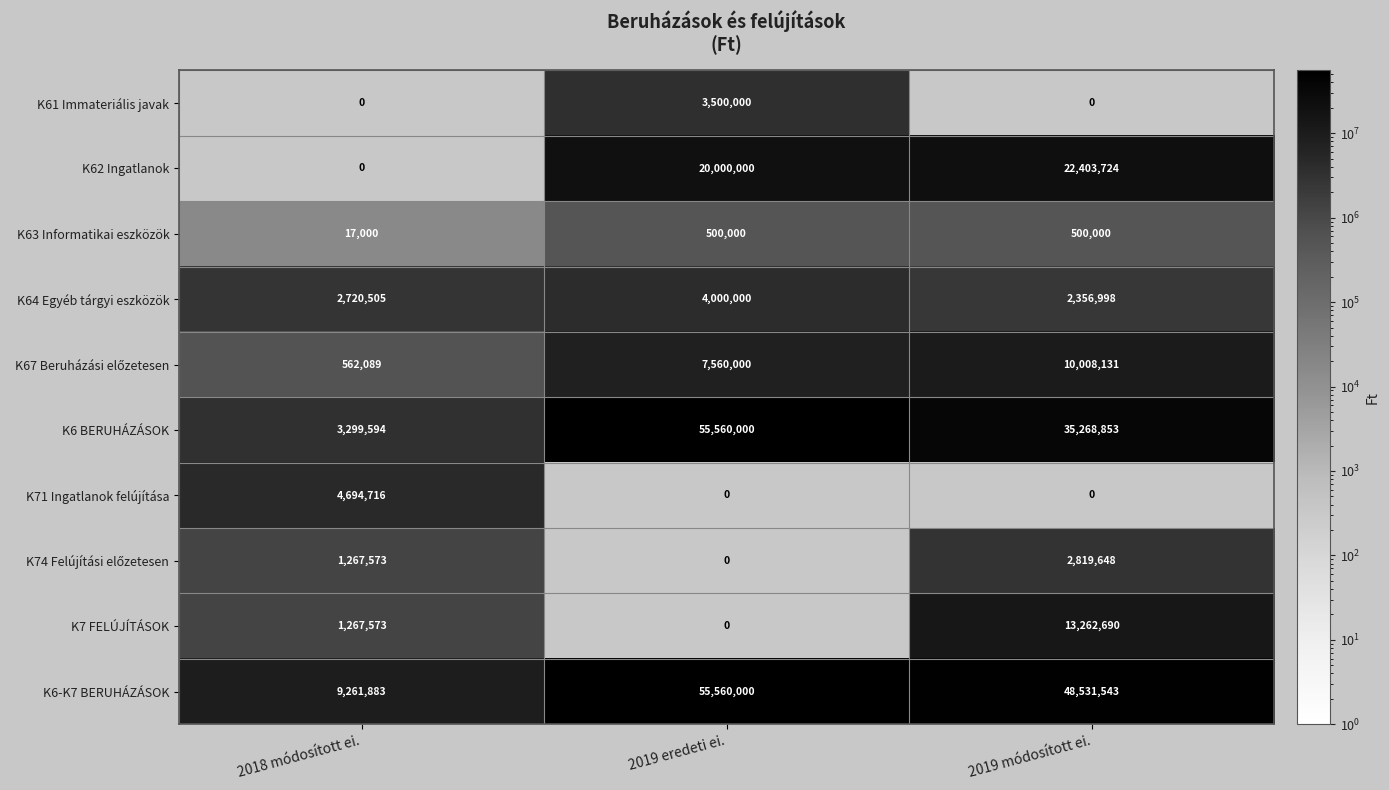

Is it true that K64 Egyéb tárgyi eszközök equals 3413788 at 2019 módosított ei.?

False